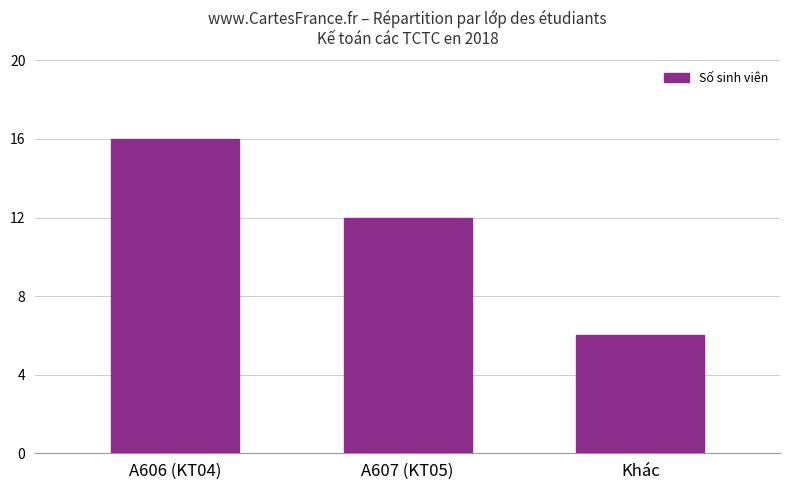

Are the bars horizontal?

No